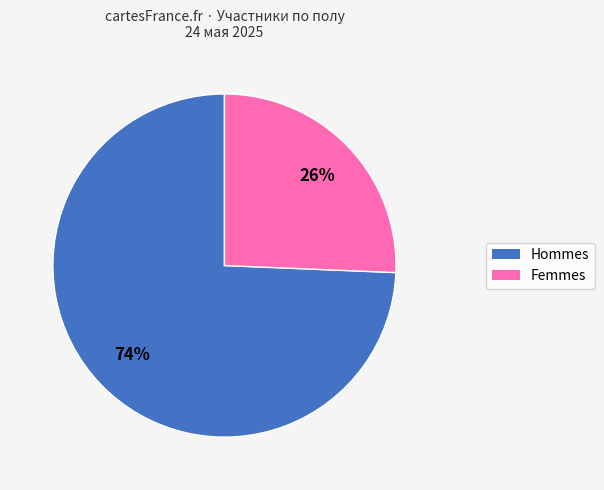

Which has a higher value, Femmes or Hommes?

Hommes